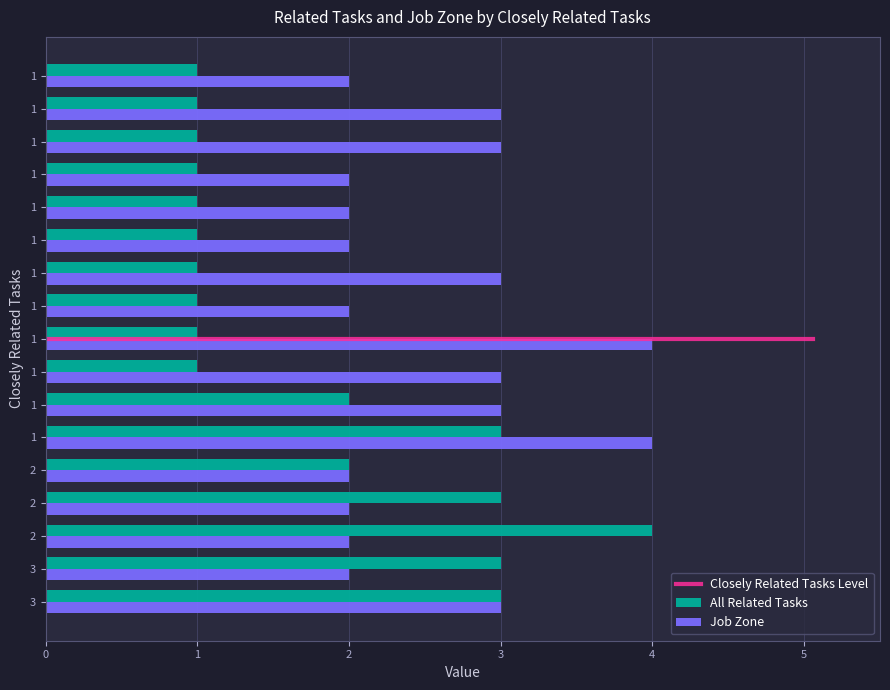

What is the difference between the highest and lowest values at 1?

1